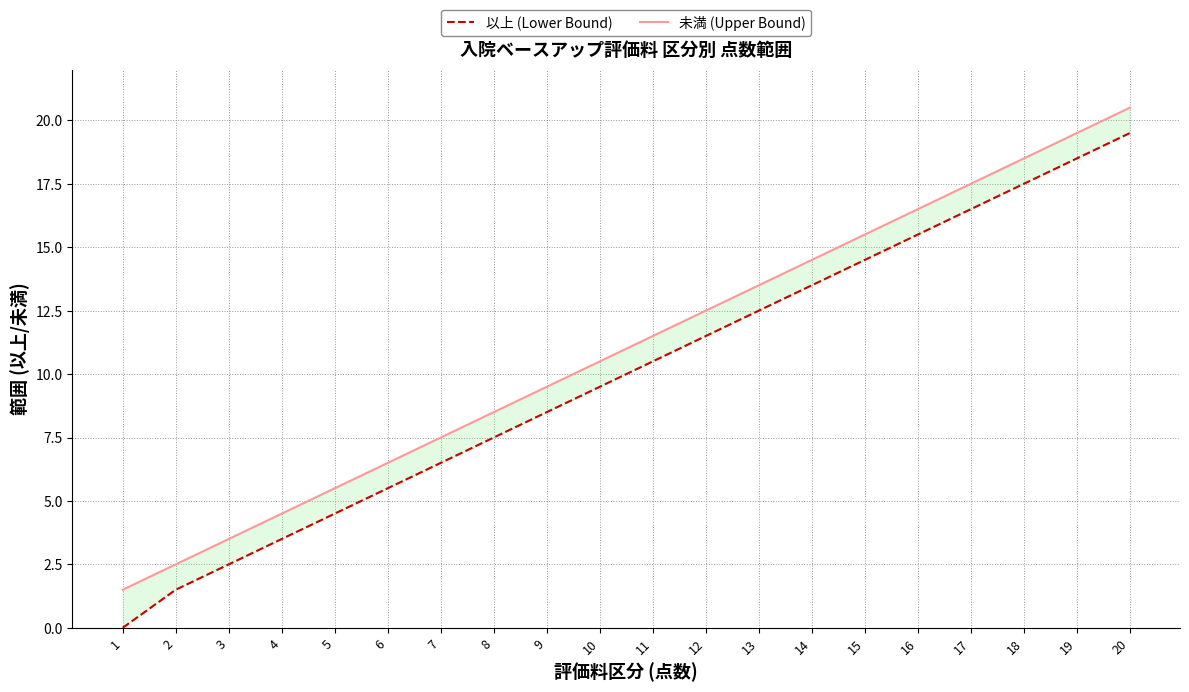

At which category is the sum across all series the highest?

20